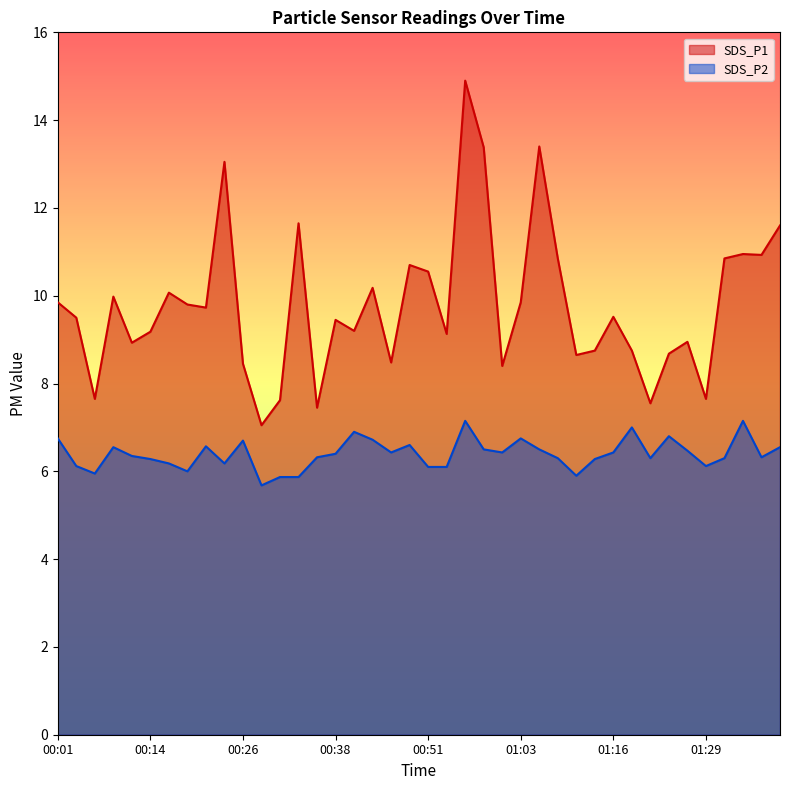

True or false: SDS_P2 and SDS_P1 cross at least once.

False